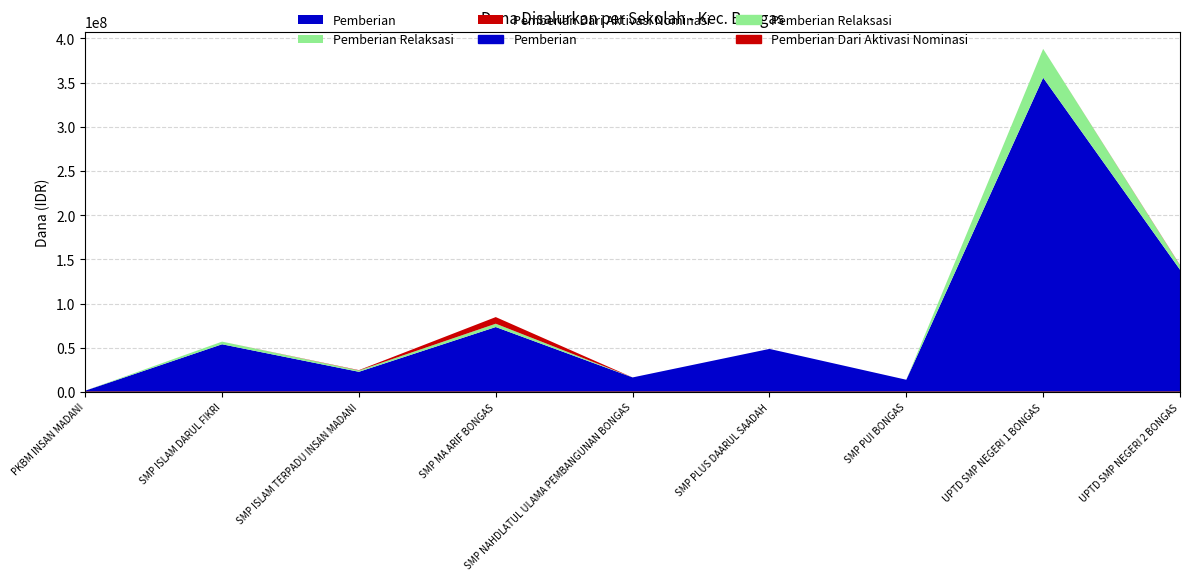

At which category does Pemberian reach its first local valley?

SMP ISLAM TERPADU INSAN MADANI